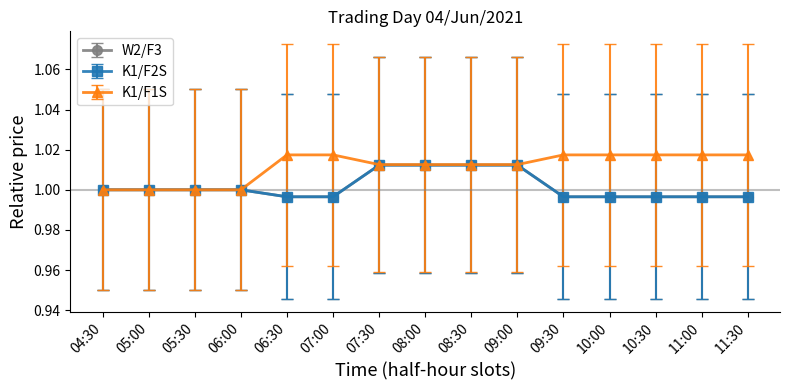

Between 09:00 and 05:30, which is larger?

09:00